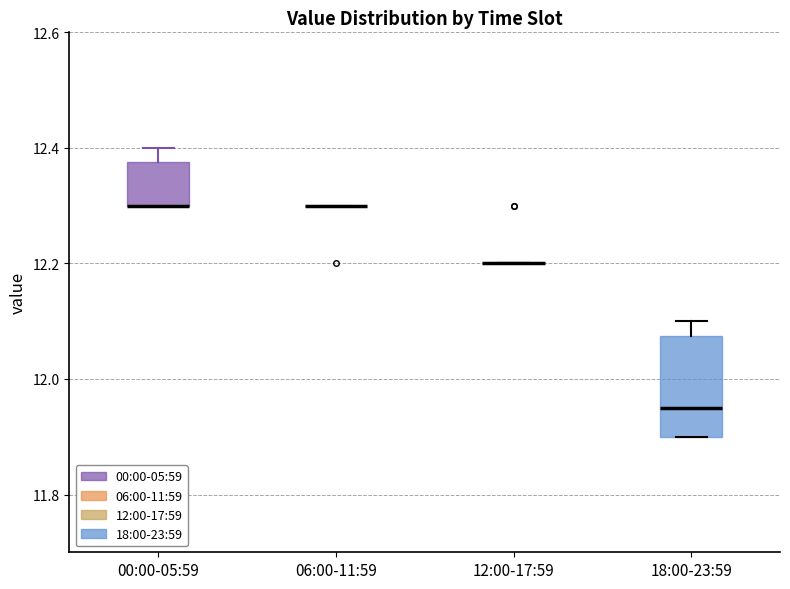

Which box is the tallest, from its lower edge to its upper edge?

18:00-23:59